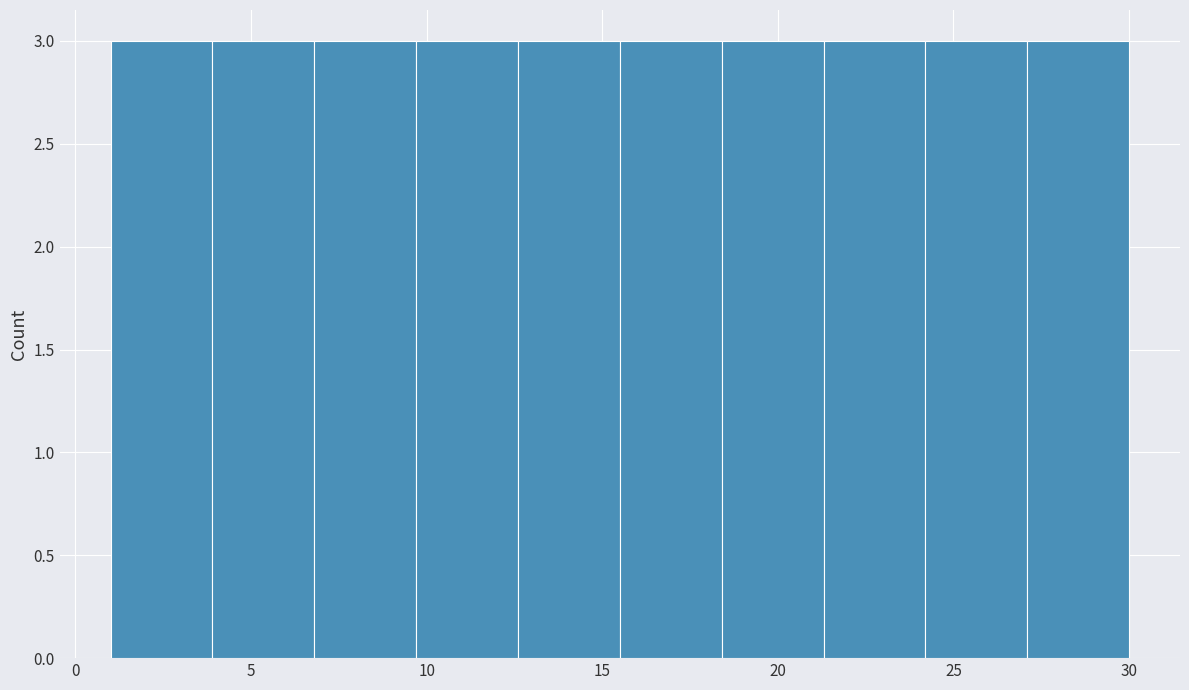

What is the height of the bar covering 24.2 to 27.1 on the x-axis? Neither the bar edges nor the heights are printed on the chart, so give them approximately, as read against the axes.

3